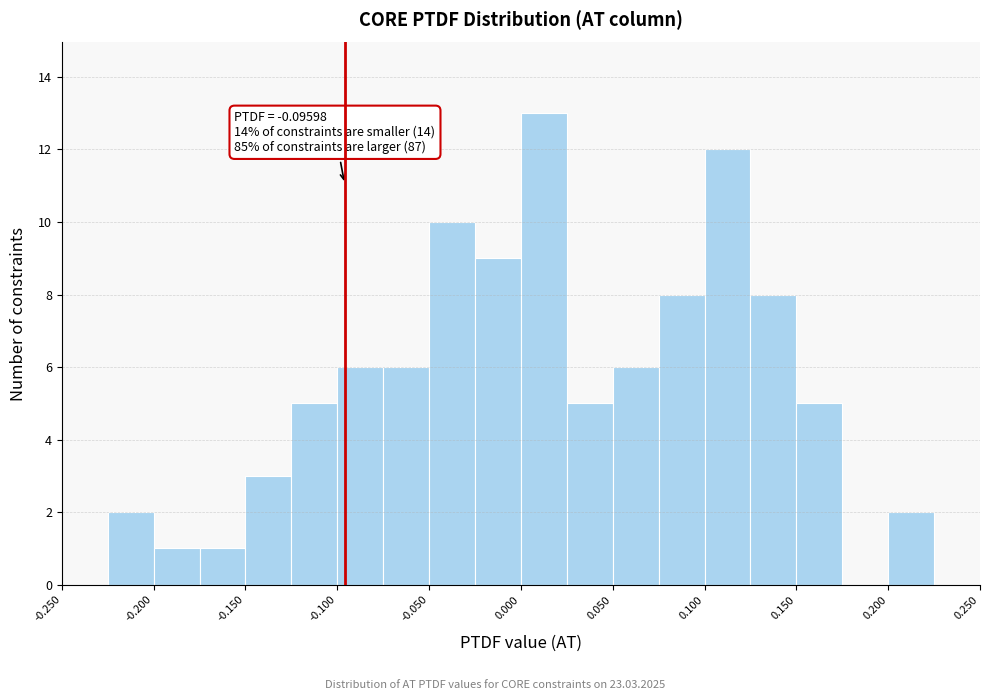

Which range on the x-axis has the tallest bar?

0.000 to 0.025